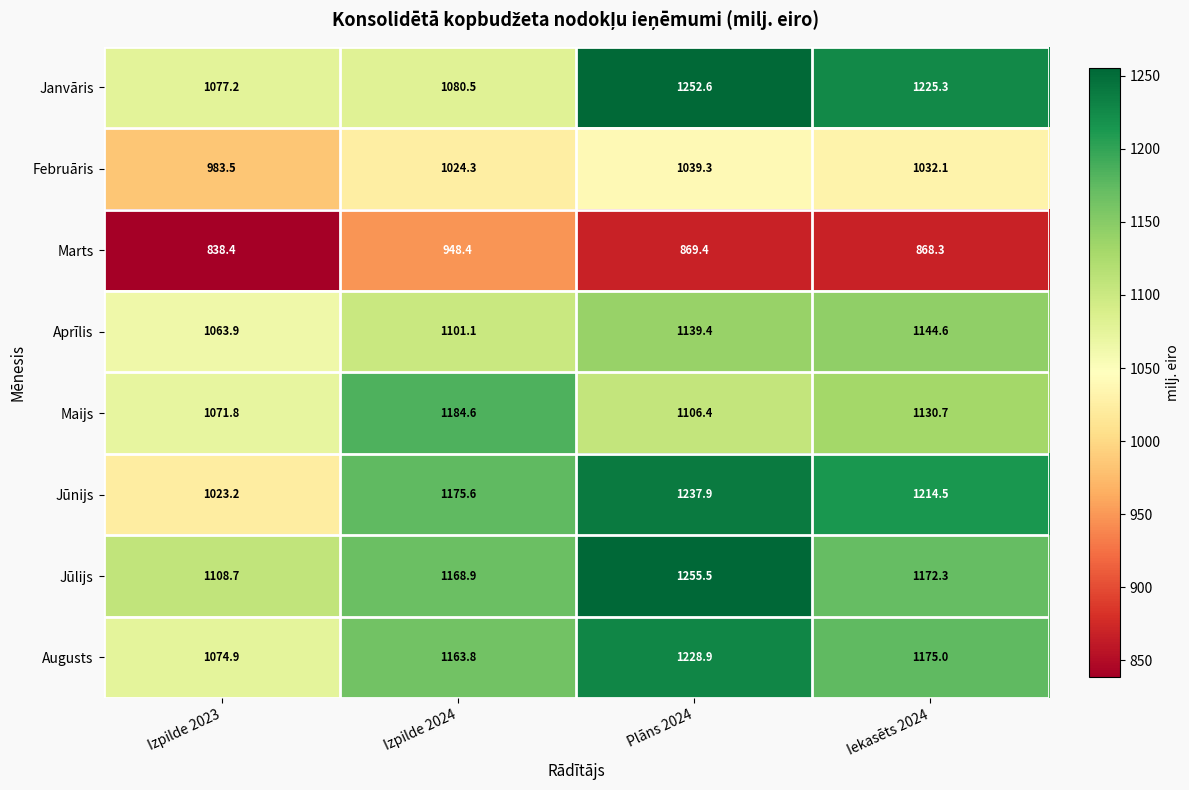

Rank the series at Izpilde 2023 from lowest to highest value.

Marts, Februāris, Jūnijs, Aprīlis, Maijs, Augusts, Janvāris, Jūlijs